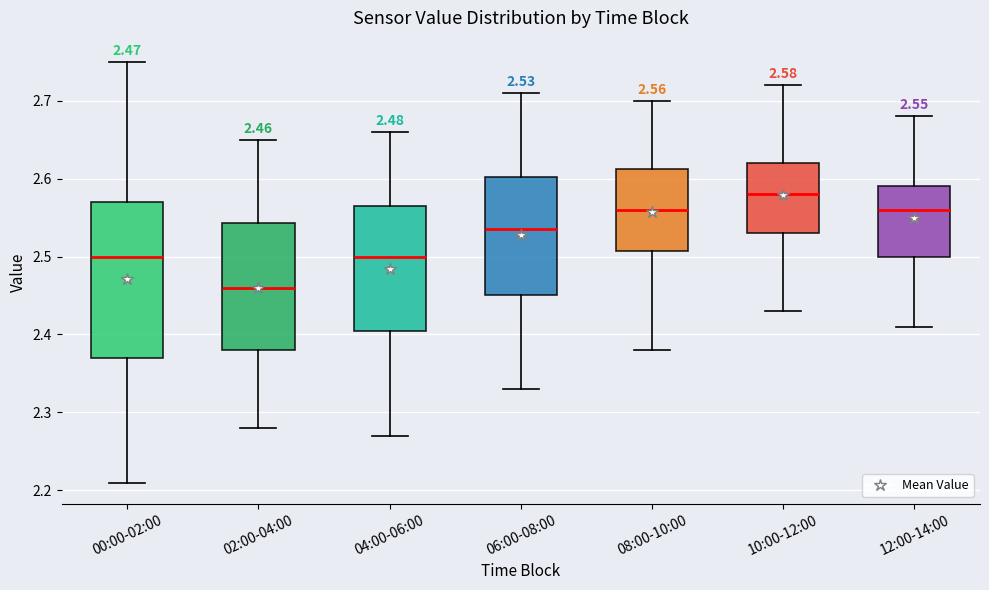

Which box's median line is the highest?

10:00-12:00